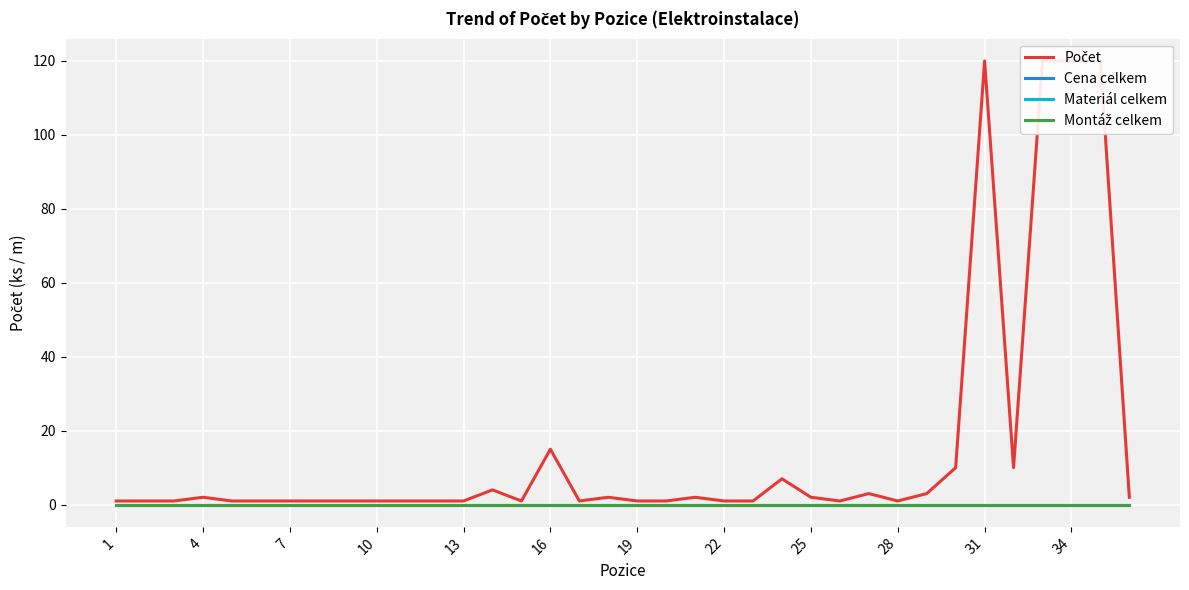

Which series has the largest total across all categories?

Počet